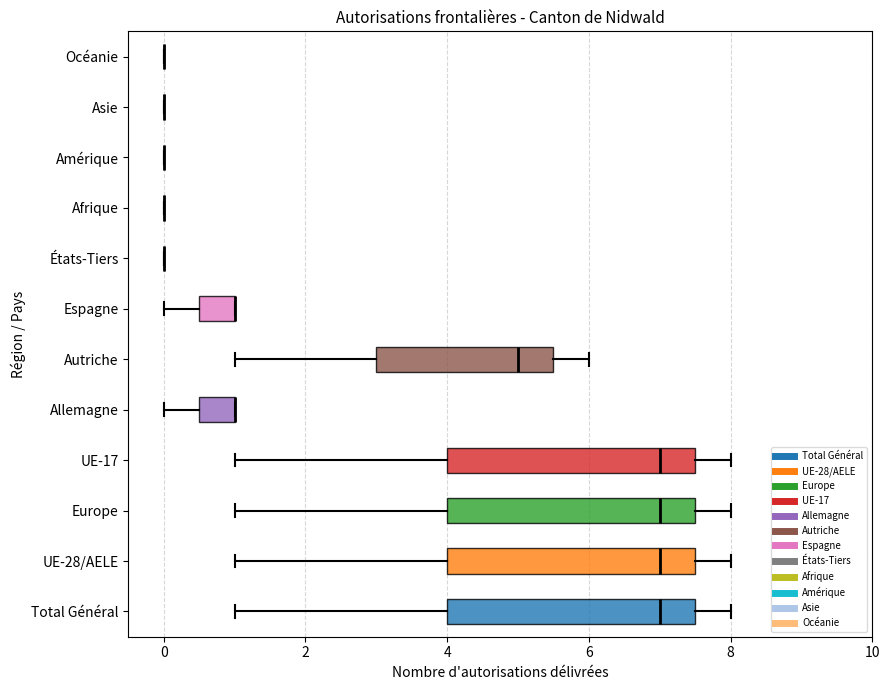

Reading bottom to top, transcribe this box plot: for each box, give where its median line is, the range the box spans, and where its two whiskers end, as read against the x-axis. The values are not printed on the chart, so give them approximately, as read against the axis.

Total Général: median 7.0, box 4.0 to 7.6, whiskers 1.0 to 8.0
UE-28/AELE: median 7.0, box 4.0 to 7.6, whiskers 1.0 to 8.0
Europe: median 7.0, box 4.0 to 7.6, whiskers 1.0 to 8.0
UE-17: median 7.0, box 4.0 to 7.6, whiskers 1.0 to 8.0
Allemagne: median 1.0 (drawn on the box's right edge), box 0.6 to 1.0, whiskers 0.0 to 1.0
Autriche: median 5.0, box 3.0 to 5.6, whiskers 1.0 to 6.0
Espagne: median 1.0 (drawn on the box's right edge), box 0.6 to 1.0, whiskers 0.0 to 1.0
États-Tiers: box collapsed to a line at 0.0, whiskers 0.0 to 0.0
Afrique: box collapsed to a line at 0.0, whiskers 0.0 to 0.0
Amérique: box collapsed to a line at 0.0, whiskers 0.0 to 0.0
Asie: box collapsed to a line at 0.0, whiskers 0.0 to 0.0
Océanie: box collapsed to a line at 0.0, whiskers 0.0 to 0.0